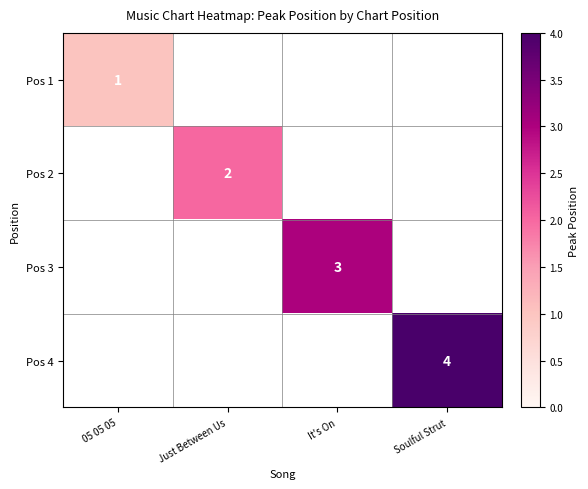

Which category has the highest value in the Pos 1 series?

05 05 05